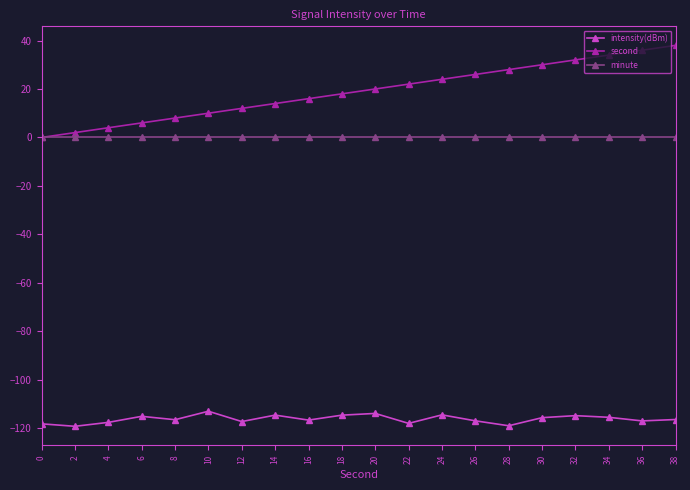

What is the total value across all series at 8?

-108.5